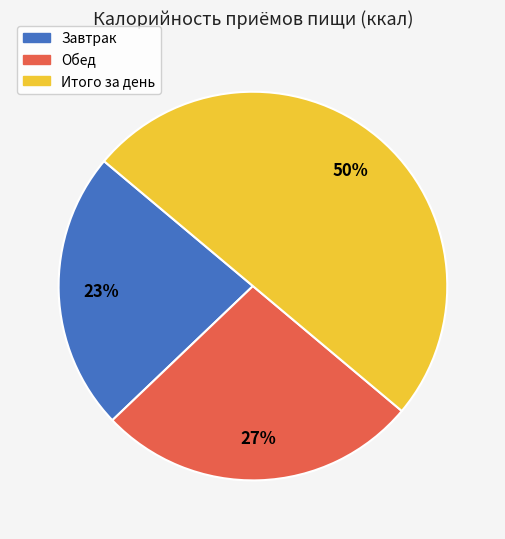

To the nearest percent, what is the average slice percentage?

33%